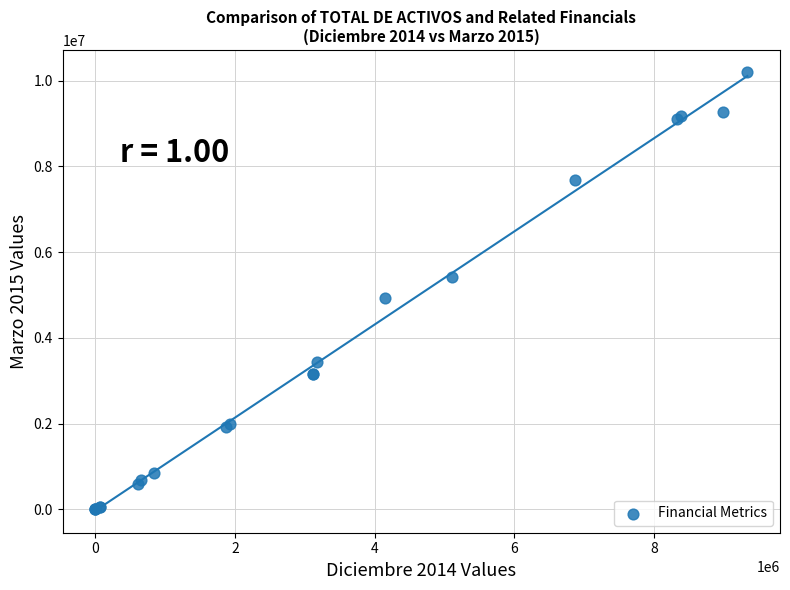

What Y value in the scatter plot is closest to 5101155?

4926507.2